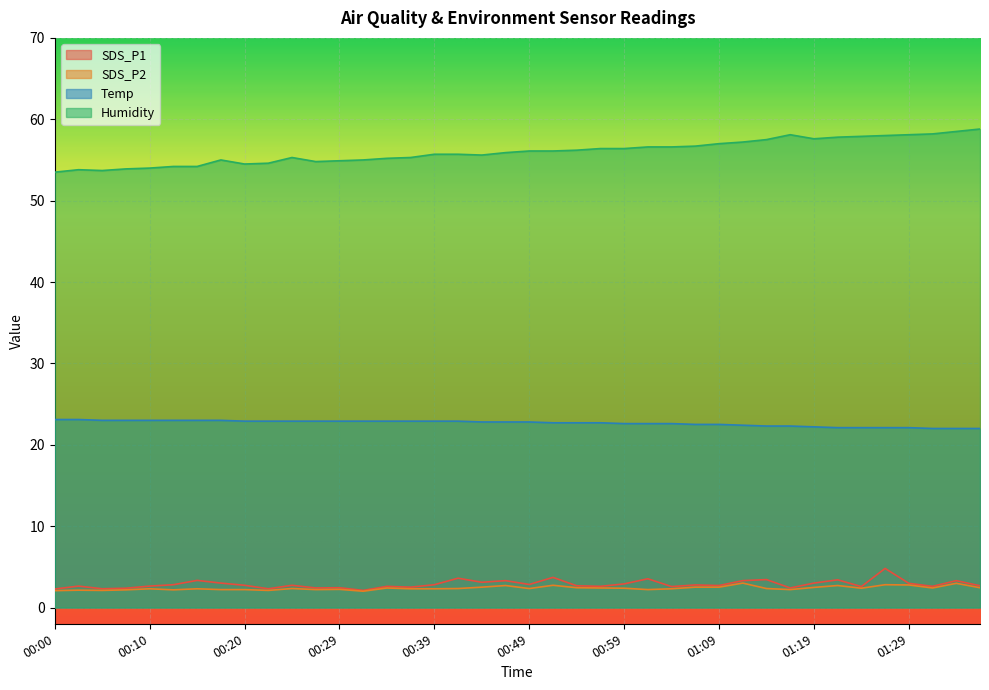

What is the difference between the second highest and second lowest values in the SDS_P1 series?

1.4